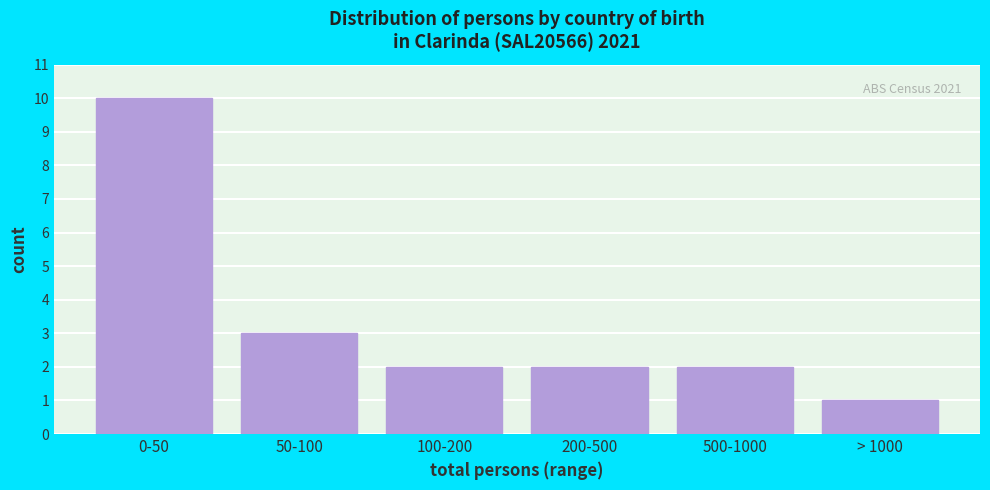

Reading left to right, what are all the values shown in this chart?

0-50=10	50-100=3	100-200=2	200-500=2	500-1000=2	> 1000=1